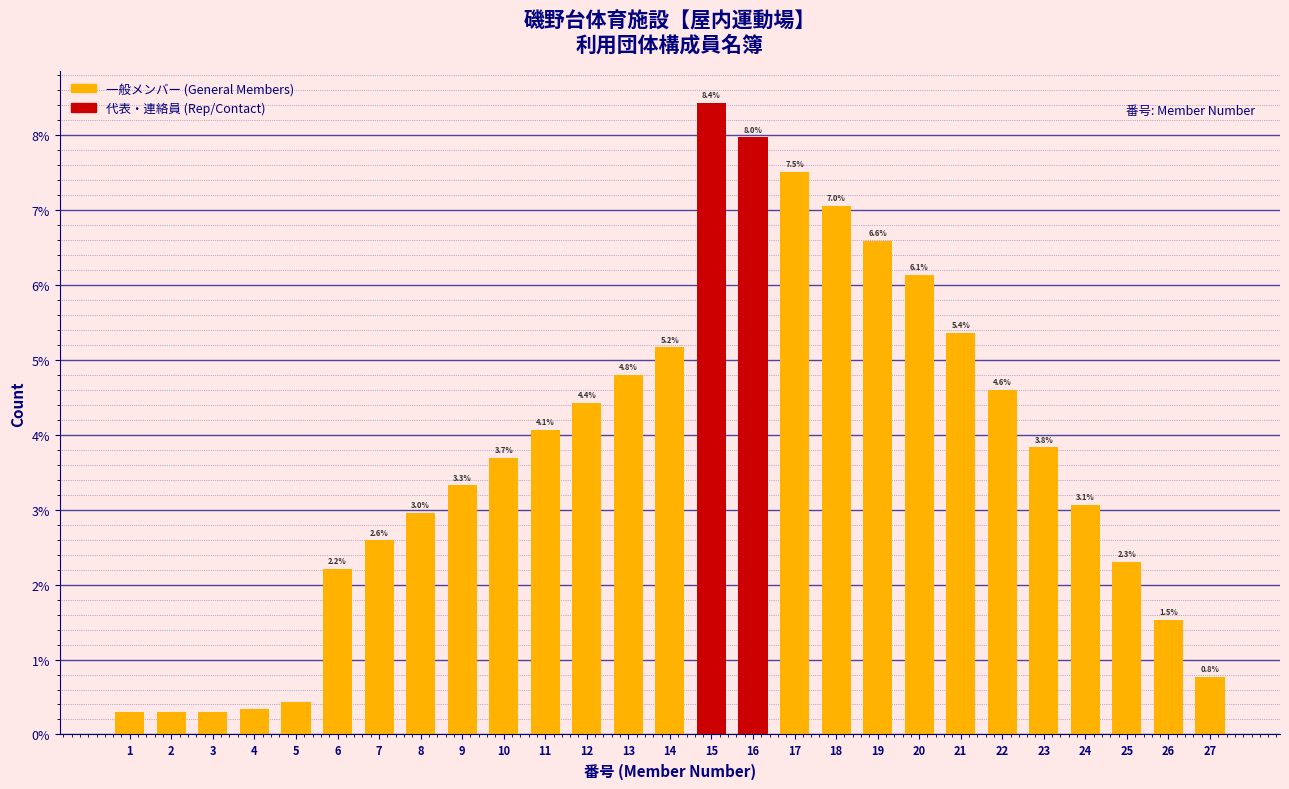

What is the average value?

3.7